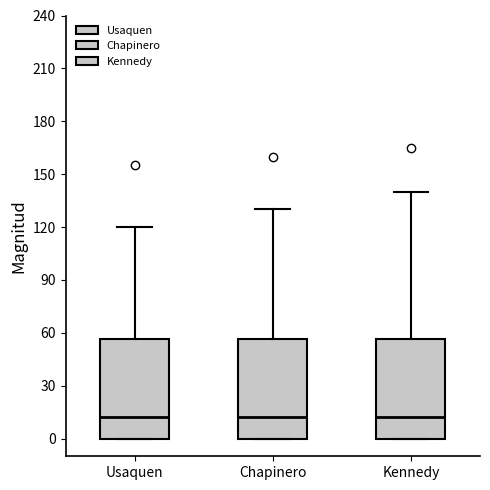

Where does the median line of the box for Kennedy sit on the y-axis? The values are not printed on the chart, so give them approximately, as read against the axis.

15